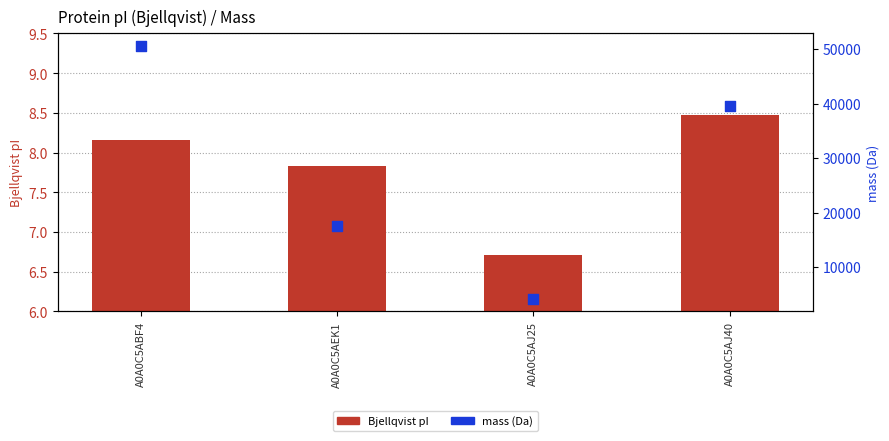

What are all the series names shown in the legend?

Bjellqvist pI, mass (Da)